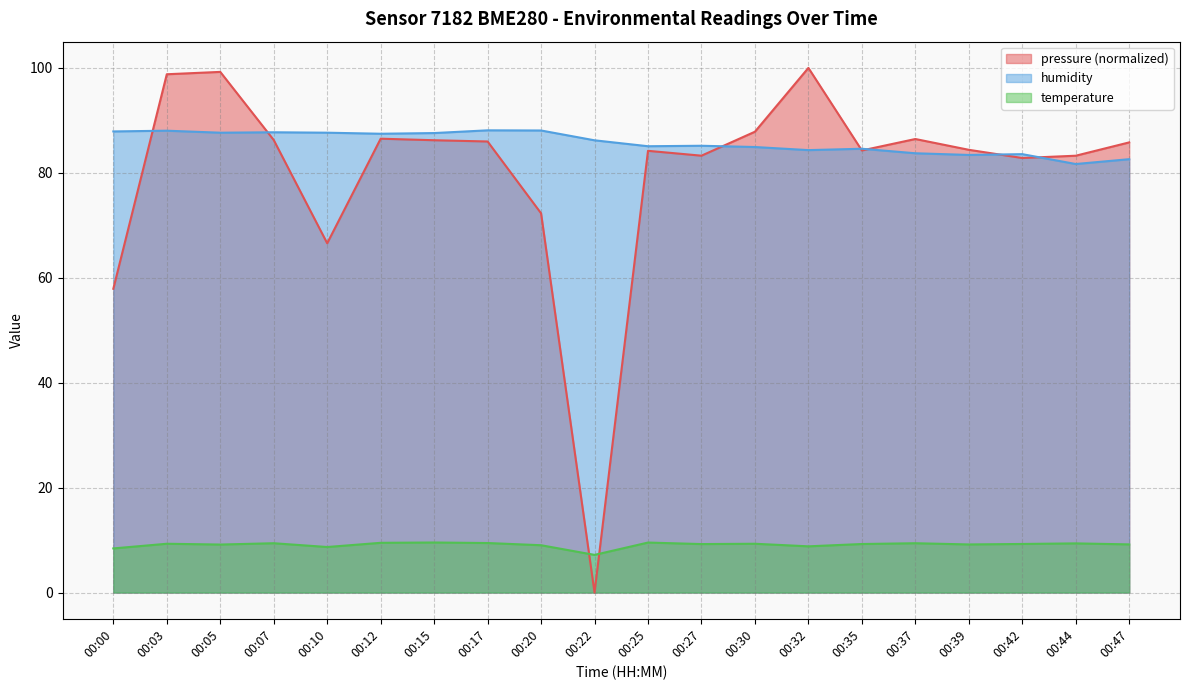

How many times do temperature and pressure cross each other?

2